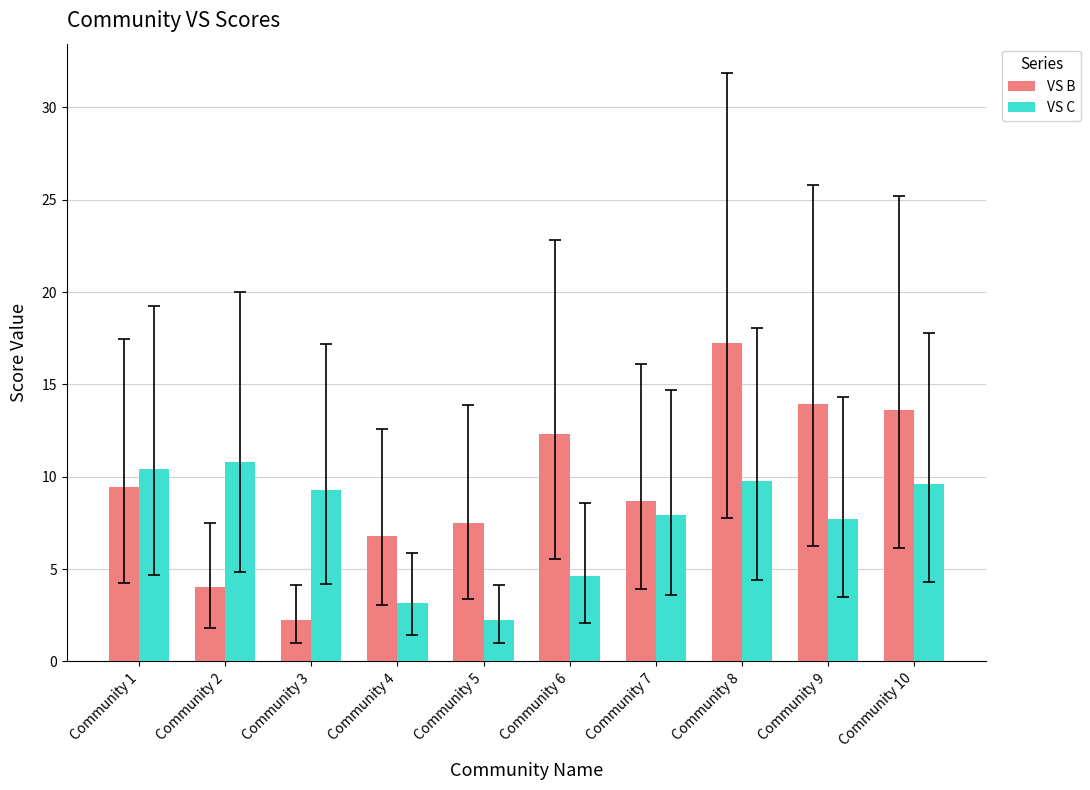

What is the spread (max minus min) of values at Community 8?

7.5